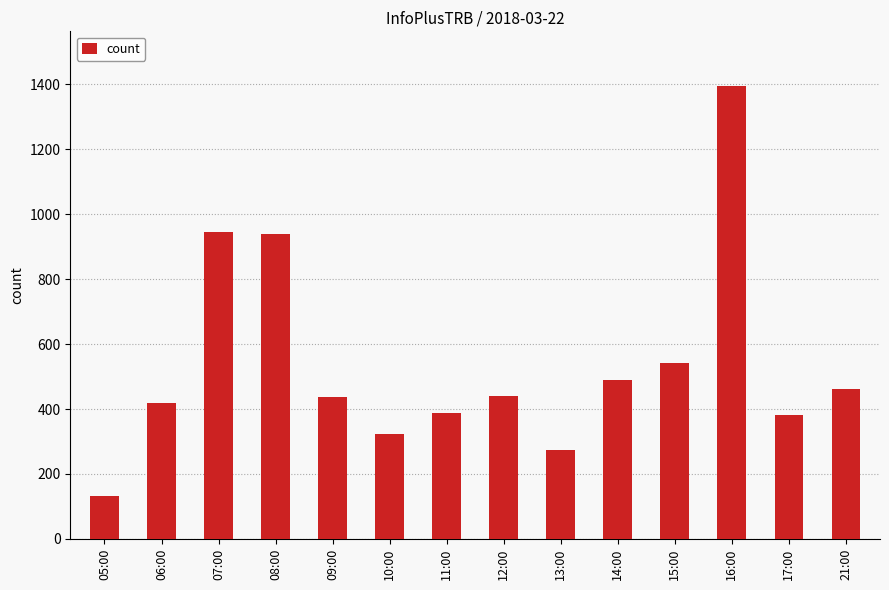

What is the ratio of the value at 09:00 to the value at 14:00?

0.9